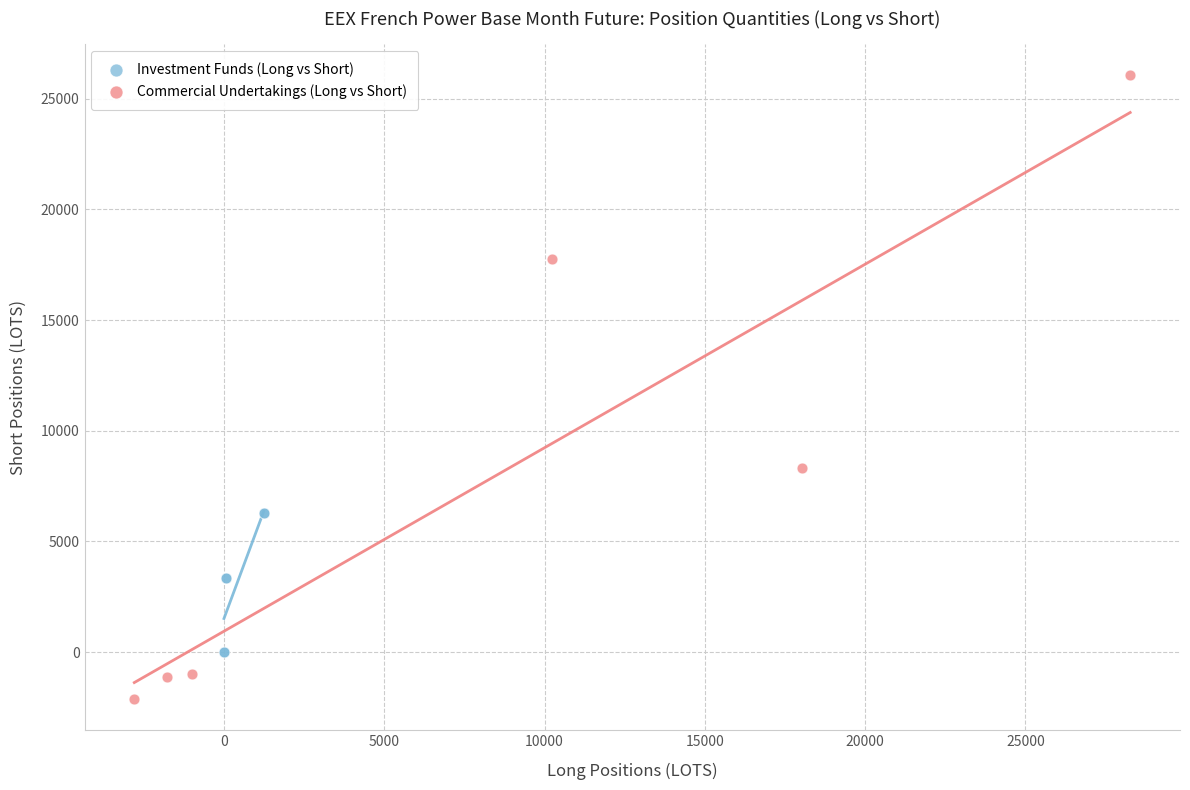

Which series contains the lowest Y value?

Commercial Undertakings (Long vs Short)